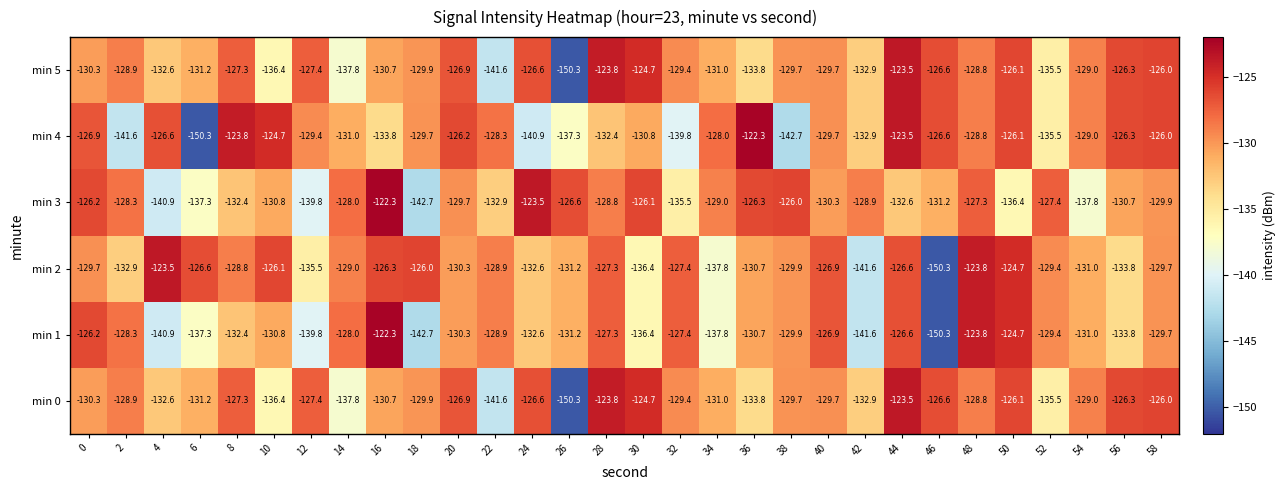

What is the minimum value for min 2?

-150.3